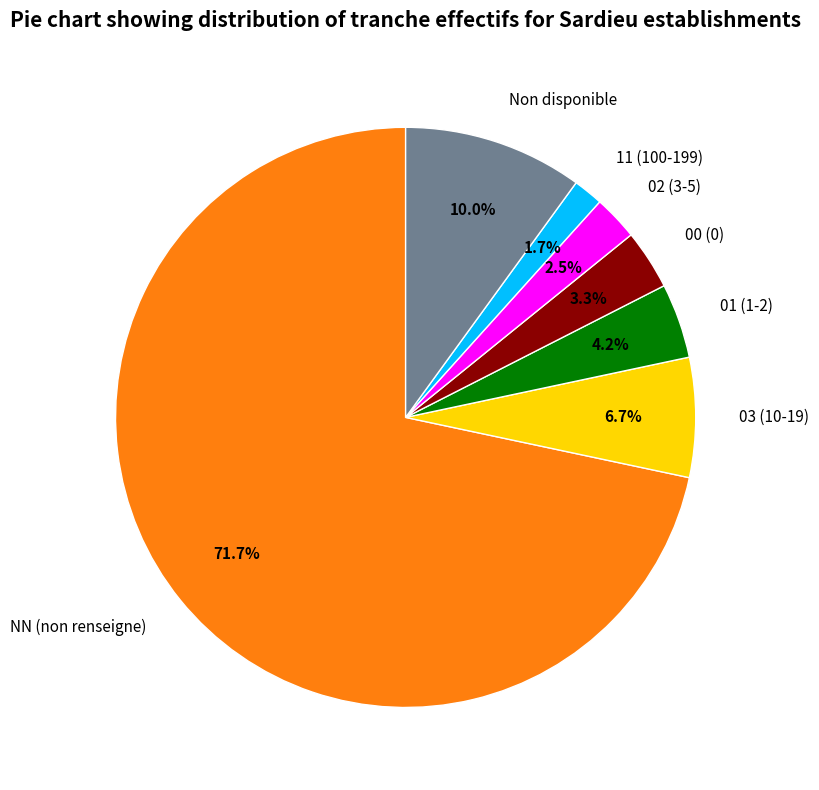

Is the sum of Non disponible and 03 (10-19) greater than half?

No